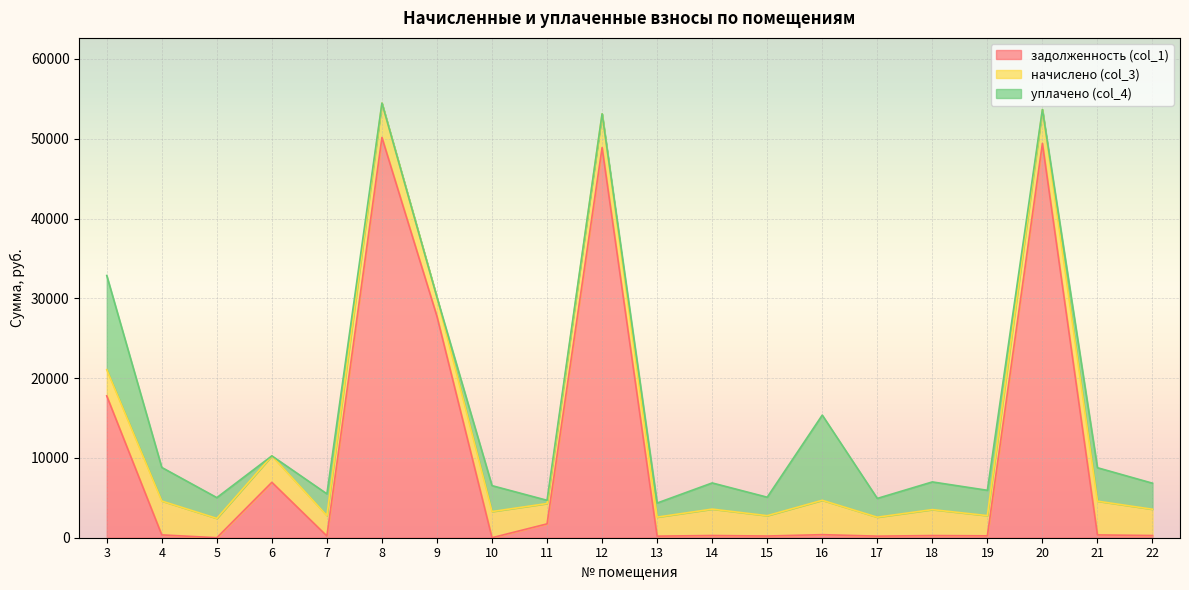

How many data points in начислено (col_3) are less than 3284?

10